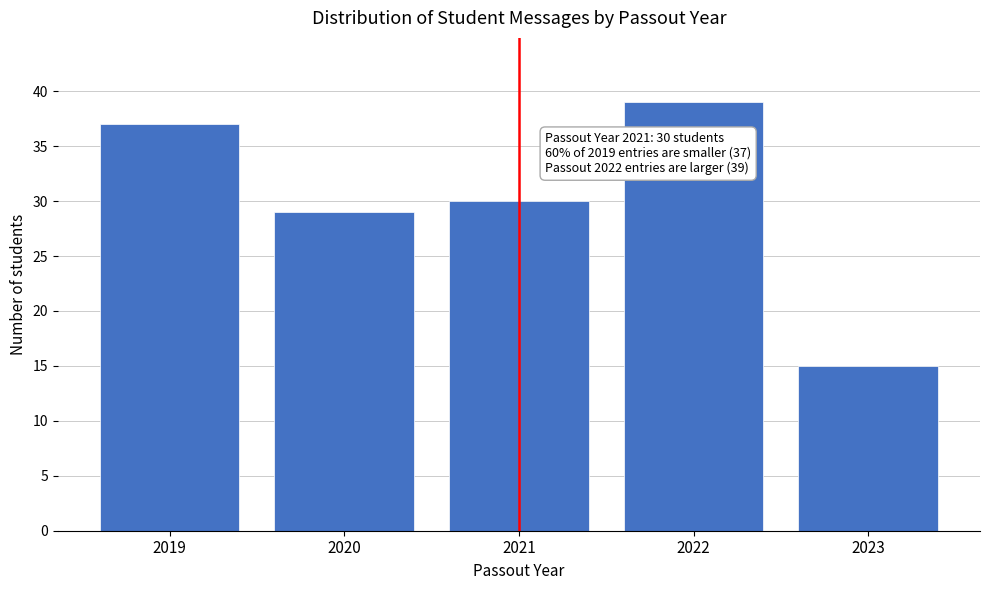

Reading right to left, list all the values displayed in this chart.

2023=15	2022=39	2021=30	2020=29	2019=37